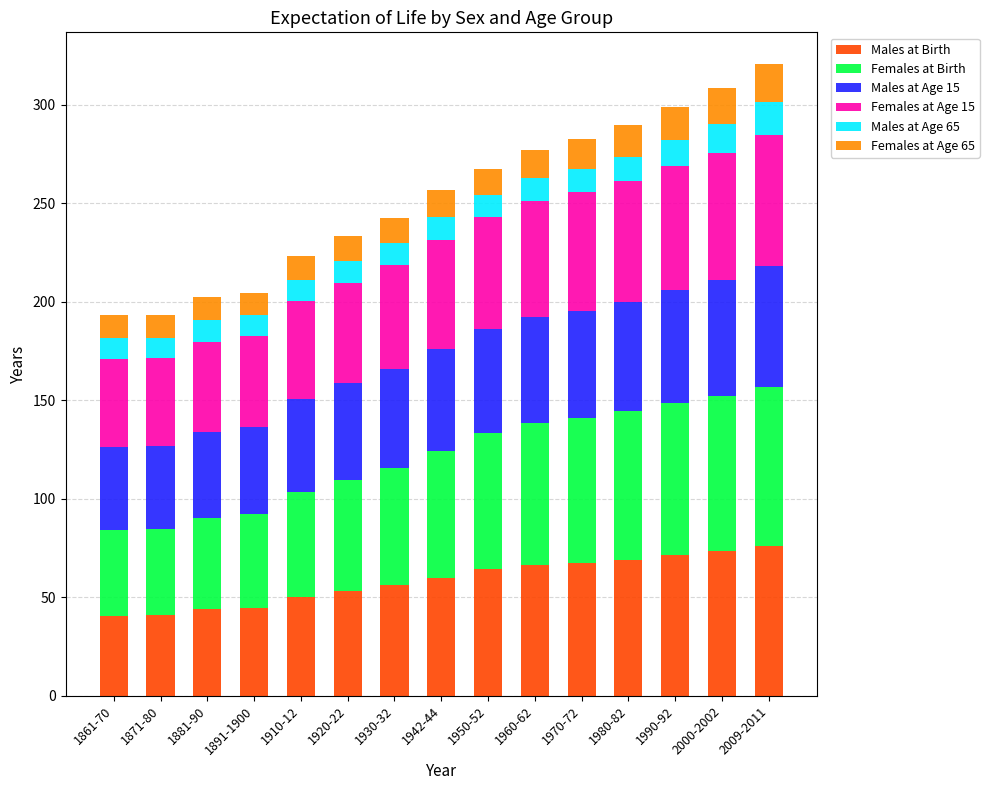

What is the highest value of the Males at Birth series?

76.1